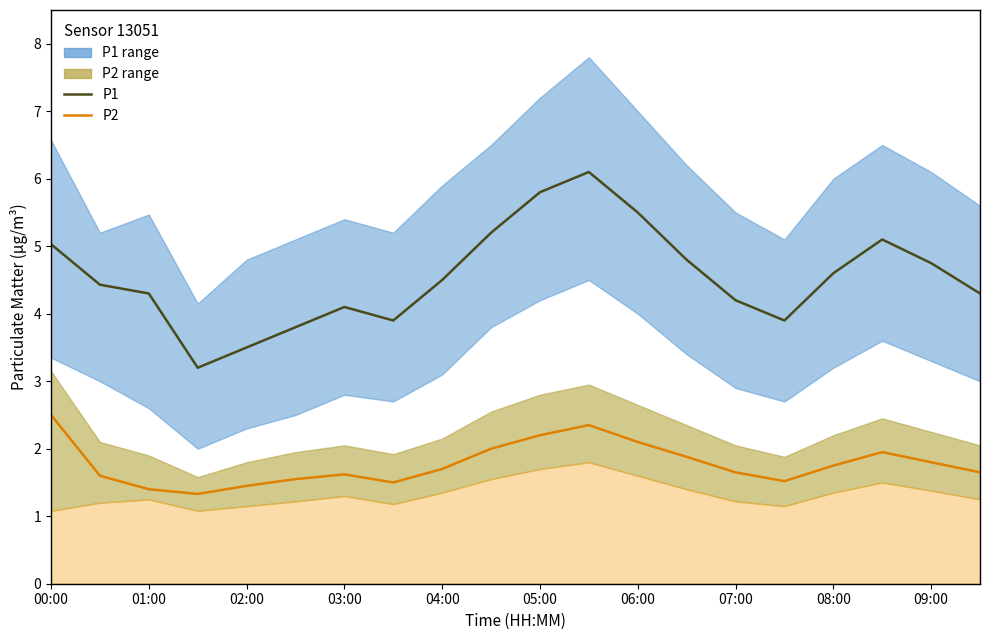

What is the greatest value displayed?

6.1